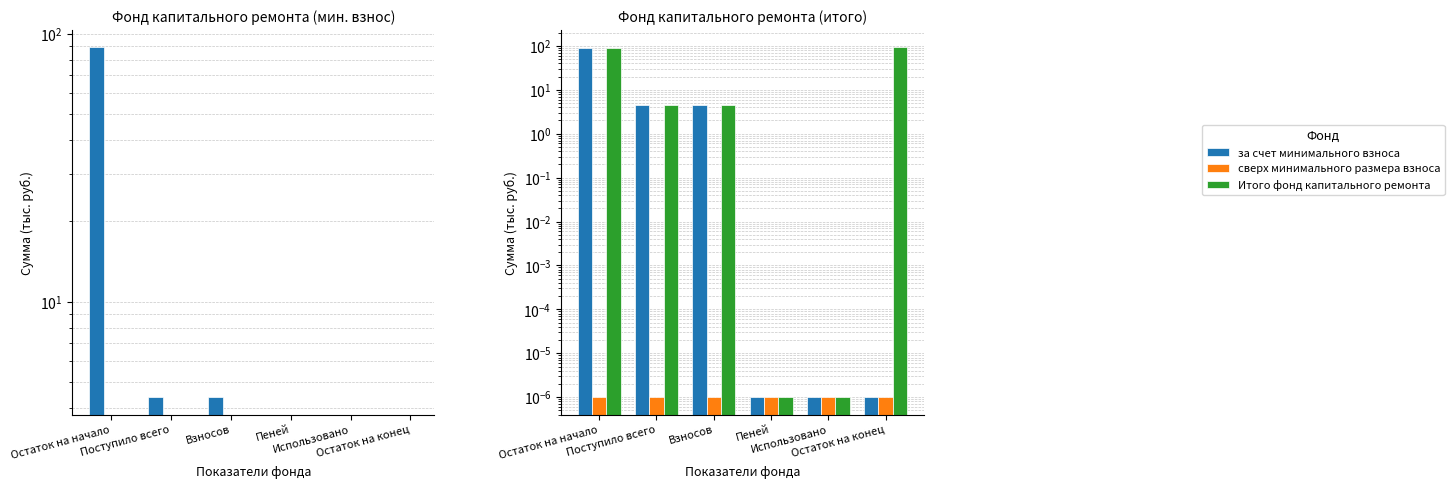

Reading left to right, transcribe all the data shown in this chart.

за счет минимального взноса: Остаток на начало=89.0	Поступило всего=4.4	Взносов=4.4	Пеней=0.0	Использовано=0.0	Остаток на конец=0.0
сверх минимального размера взноса: Остаток на начало=0.0	Поступило всего=0.0	Взносов=0.0	Пеней=0.0	Использовано=0.0	Остаток на конец=0.0
Итого фонд капитального ремонта: Остаток на начало=89.0	Поступило всего=4.4	Взносов=4.4	Пеней=0.0	Использовано=0.0	Остаток на конец=93.3